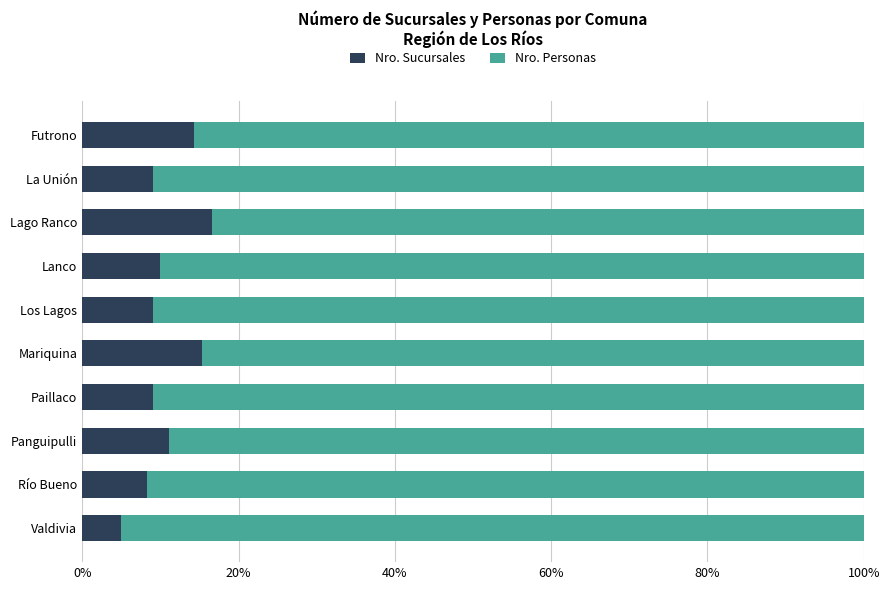

What is the lowest value of the Nro. Sucursales series?

4.9